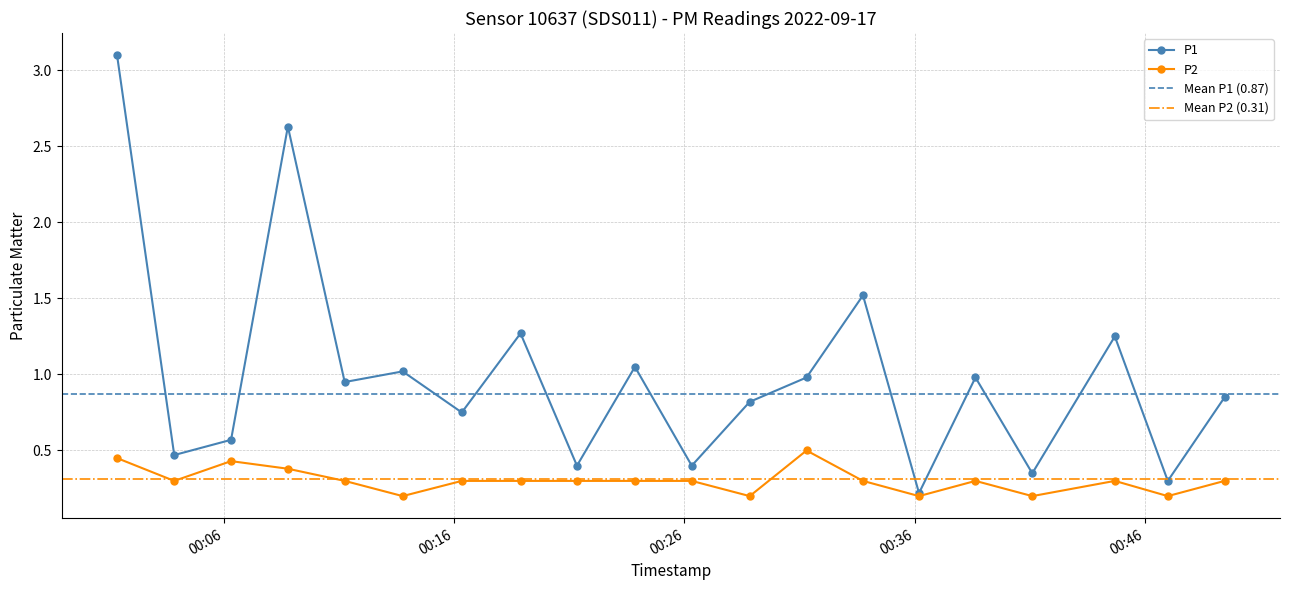

True or false: P2 has a value of 0.2 at 2022-09-17T00:18:53.

False